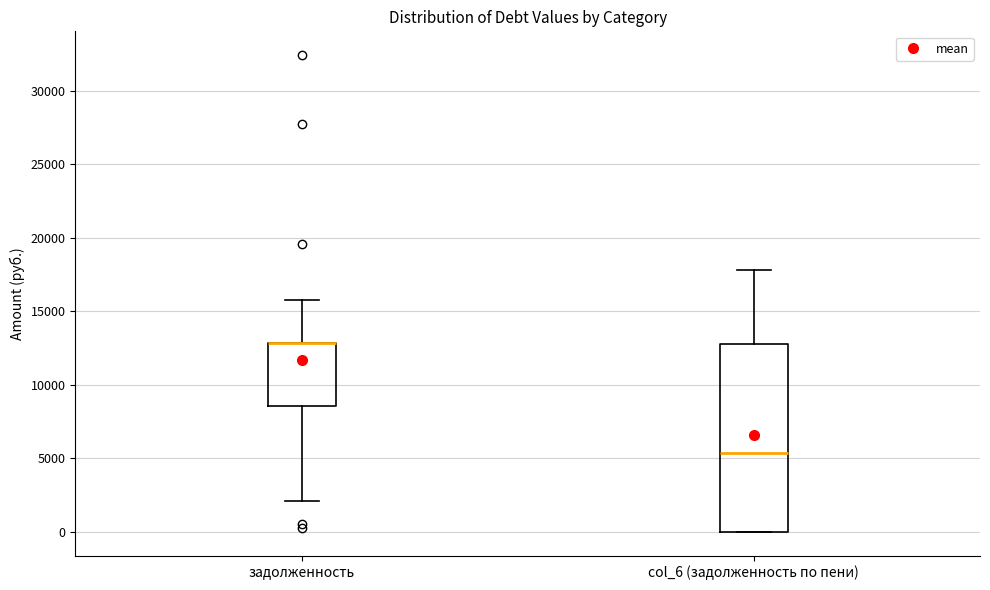

Reading left to right, read every box against the y-axis: the position of its median line, the range the box covers, and the ends of its whiskers. The values are not printed on the chart, so give them approximately, as read against the axis.

задолженность: median 13000 (drawn on the box's upper edge), box 8500 to 13000, whiskers 2000 to 15500
col_6 (задолженность по пени): median 5500, box 0 to 13000, whiskers 0 to 18000